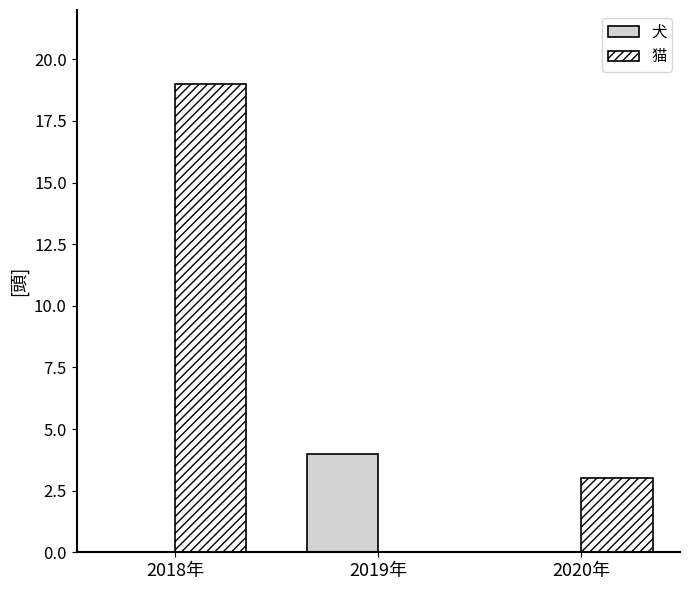

What is the sum of all 猫 values?

22